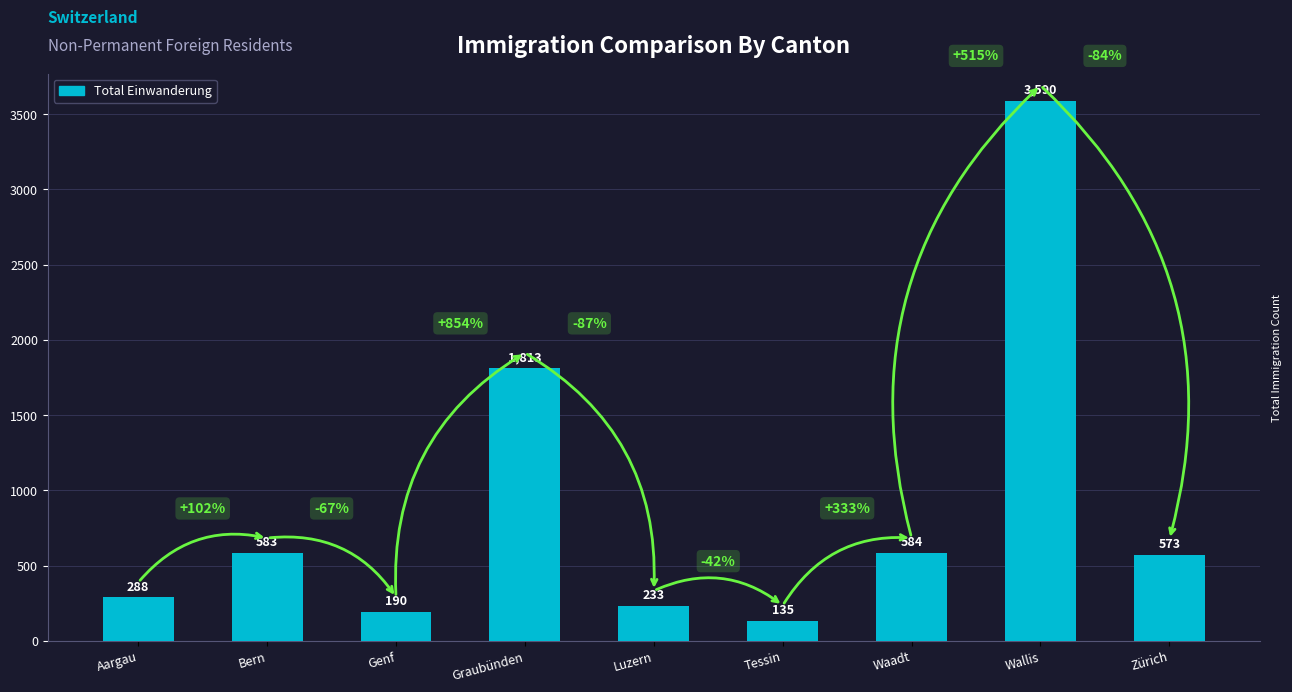

What is the change in value from Luzern to Waadt?

+351